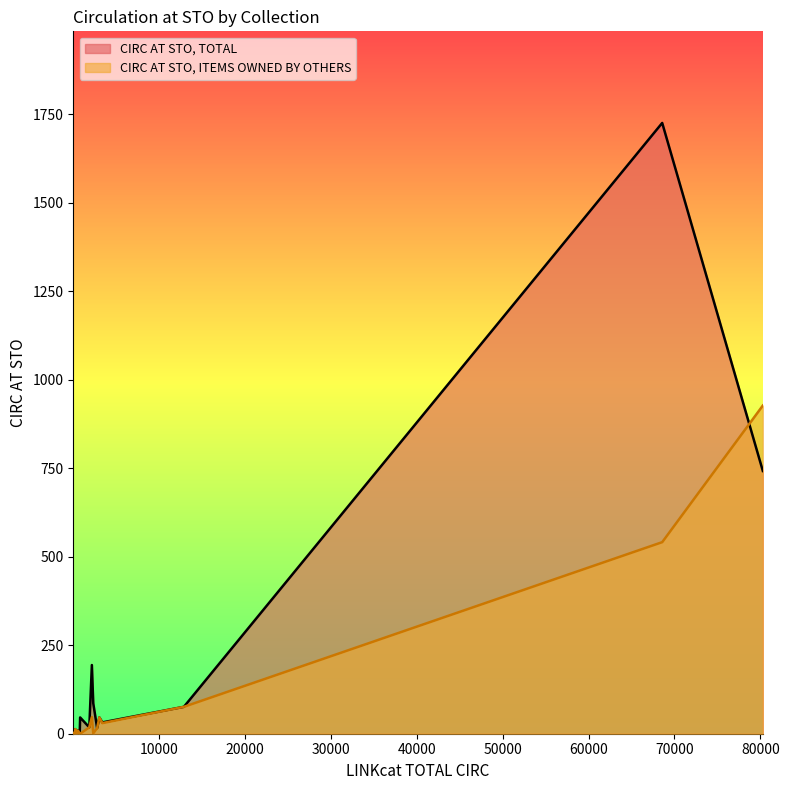

What is the value of the CIRC AT STO, ITEMS OWNED BY OTHERS point at the 22nd from the left?

30